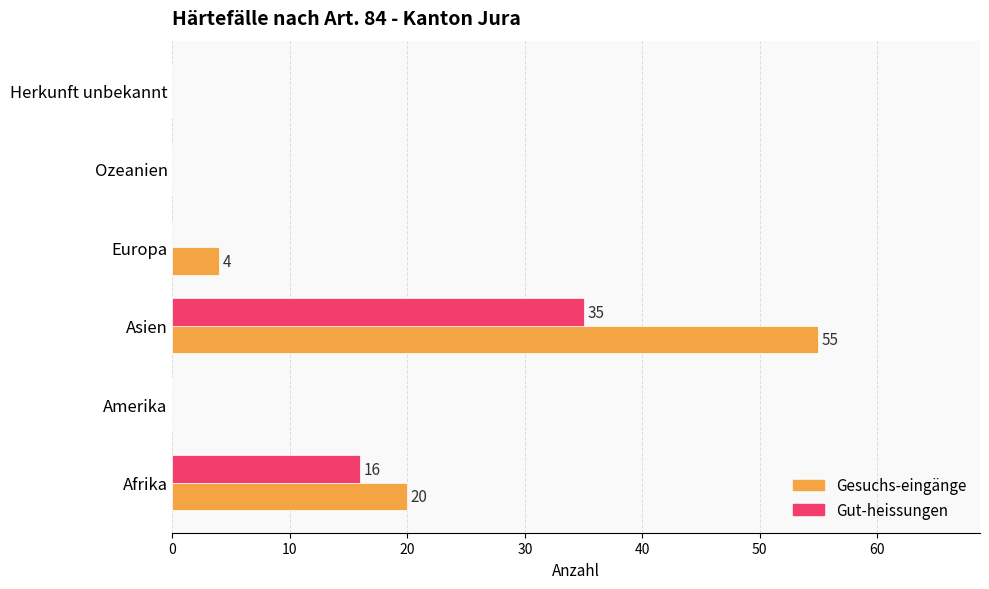

What is the maximum value for Gut-heissungen?

35